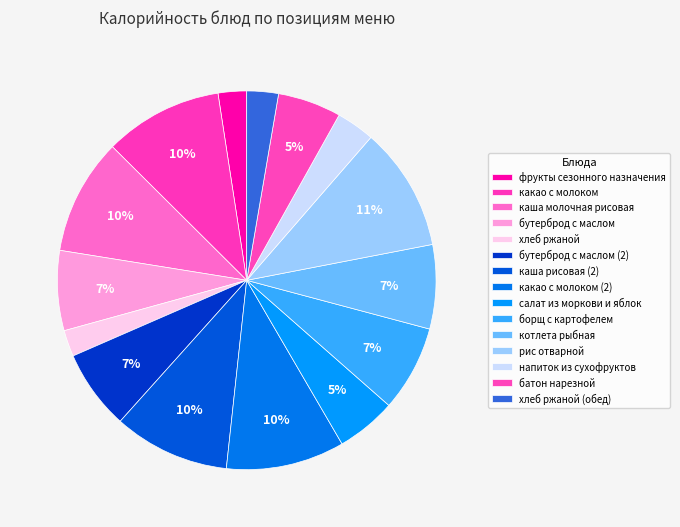

What is the largest slice in the pie chart?

рис отварной